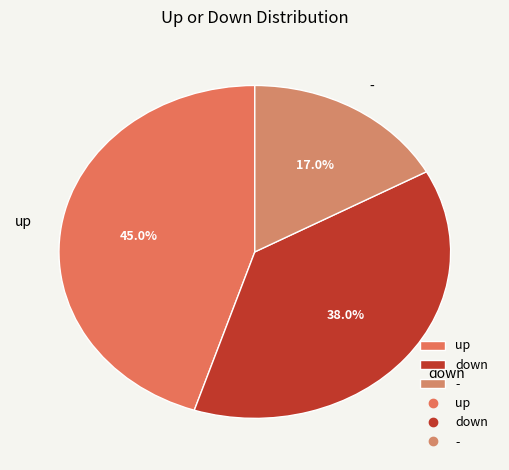

The up slice represents 57% of the pie. True or false?

False